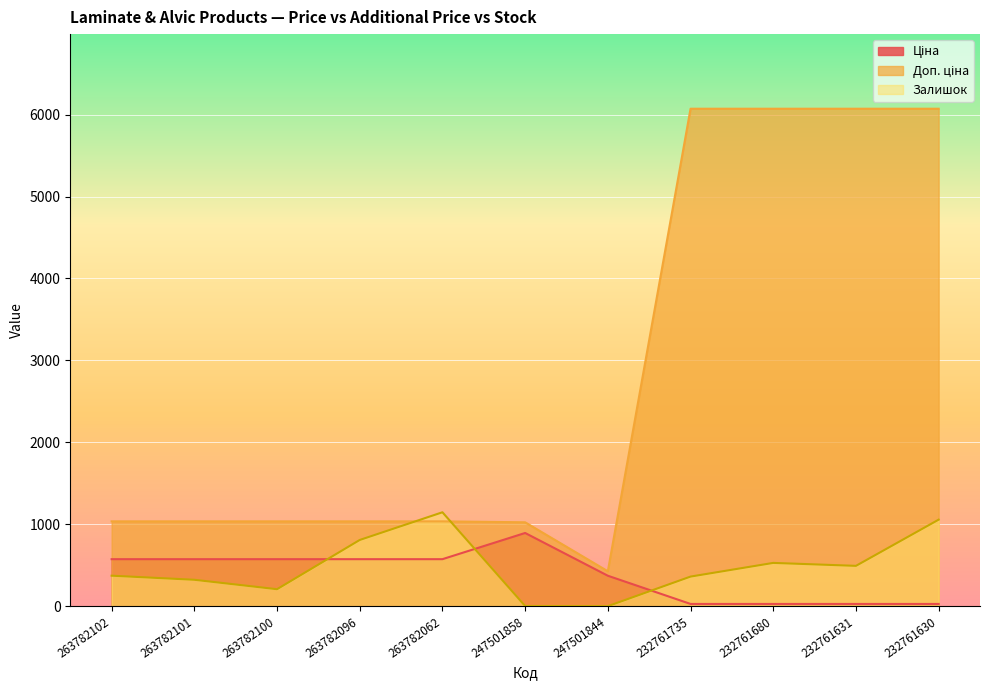

The Залишок series shows 1759.5 at 232761630. True or false?

False